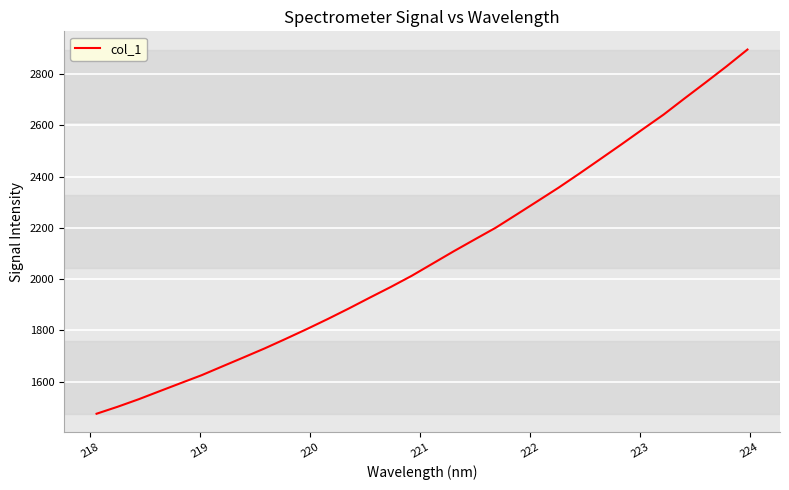

What is the smallest value displayed?

1475.5